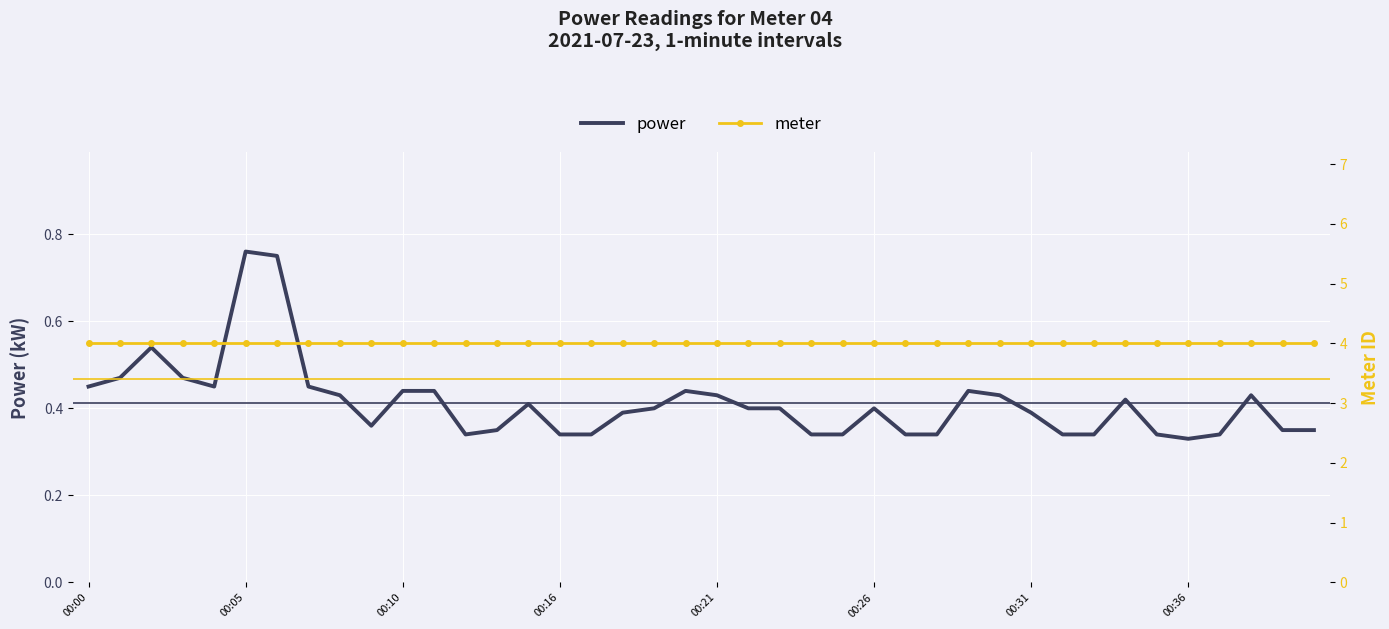

Which has a higher value, 25 or 27?

25